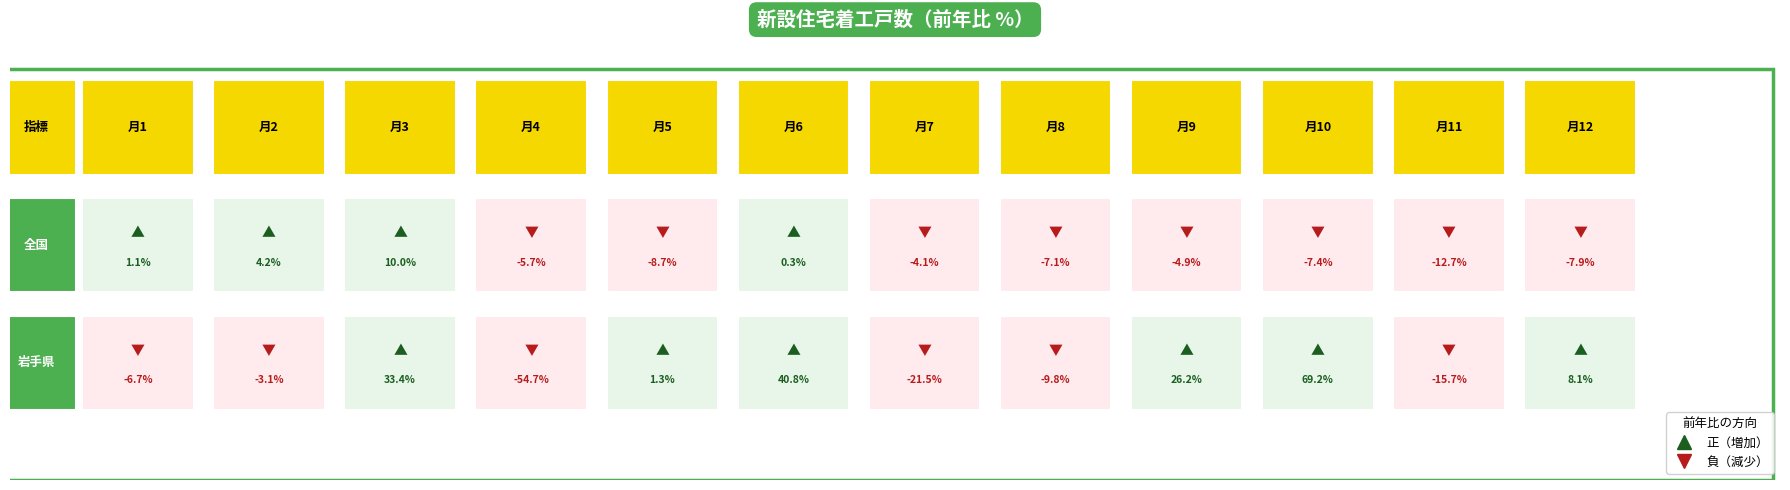

At which category is the sum across all series the highest?

10